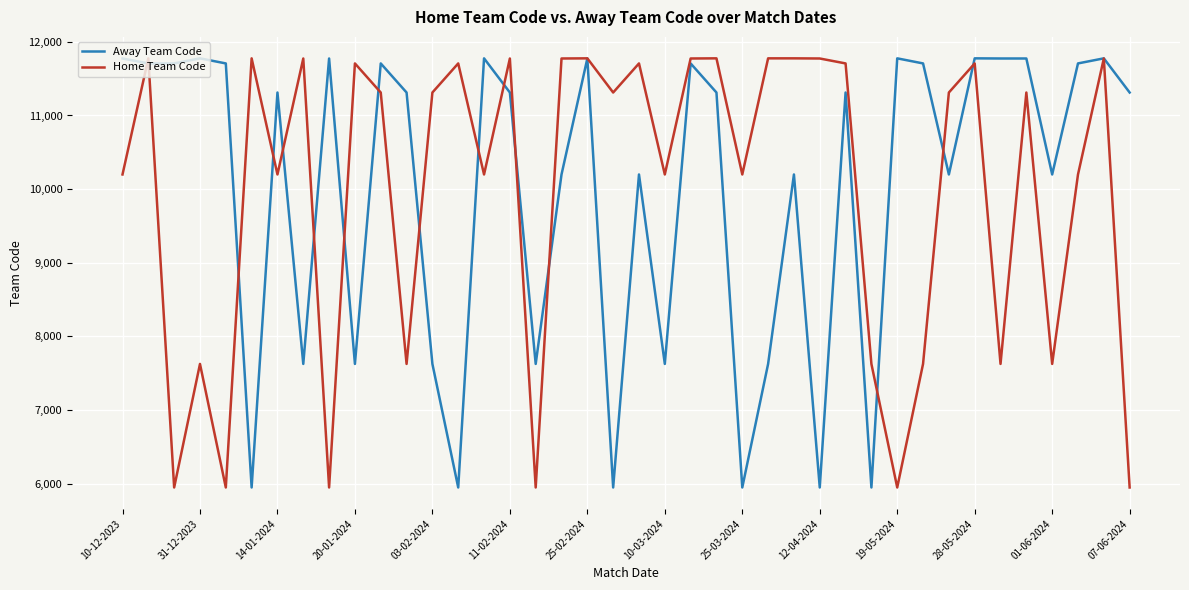

How many values in the Away Team Code series are below 11312?

17